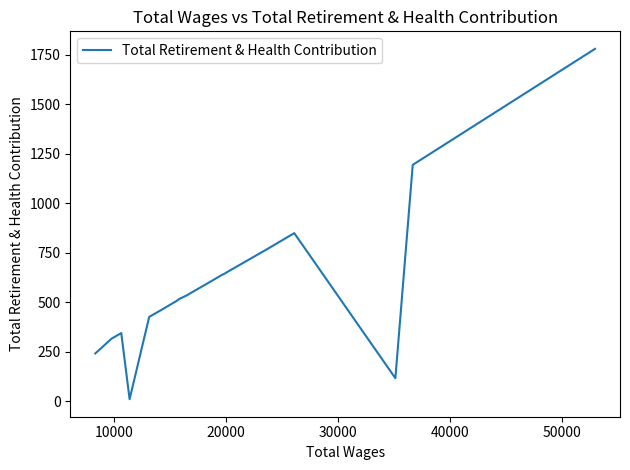

What is the difference between the maximum and minimum values?

1770